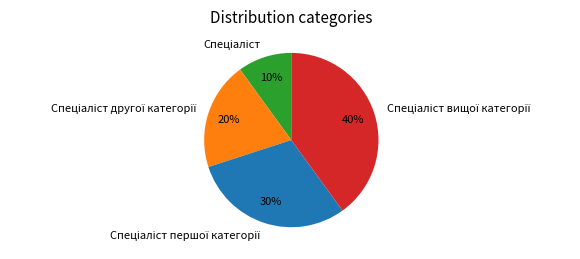

To the nearest percent, what is the difference between the largest and smallest slice percentages?

30%